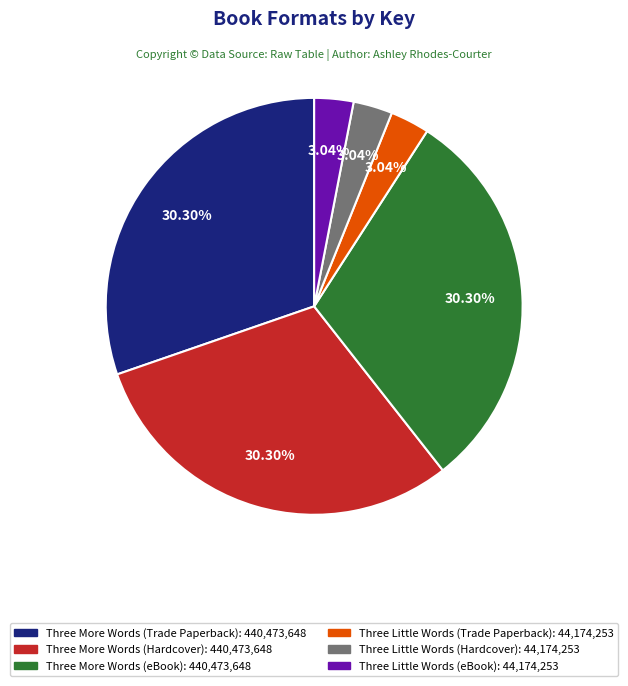

To the nearest percent, what percentage of the pie is Three Little Words (Trade Paperback)?

3%